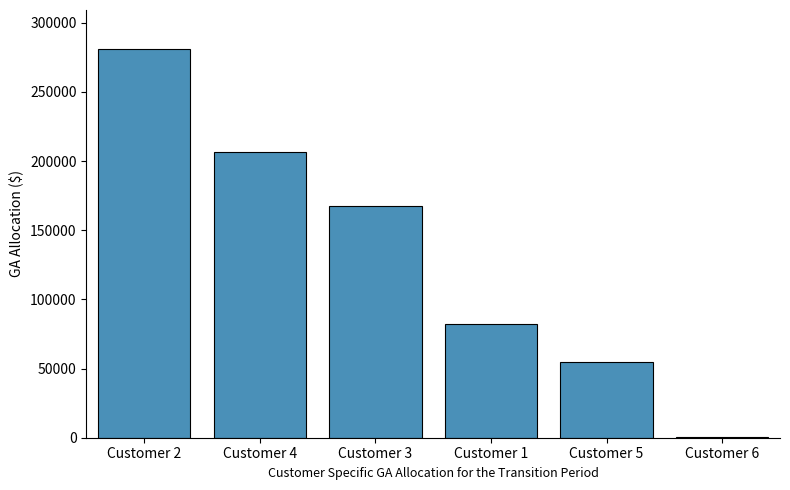

What is the greatest value displayed?

281146.0